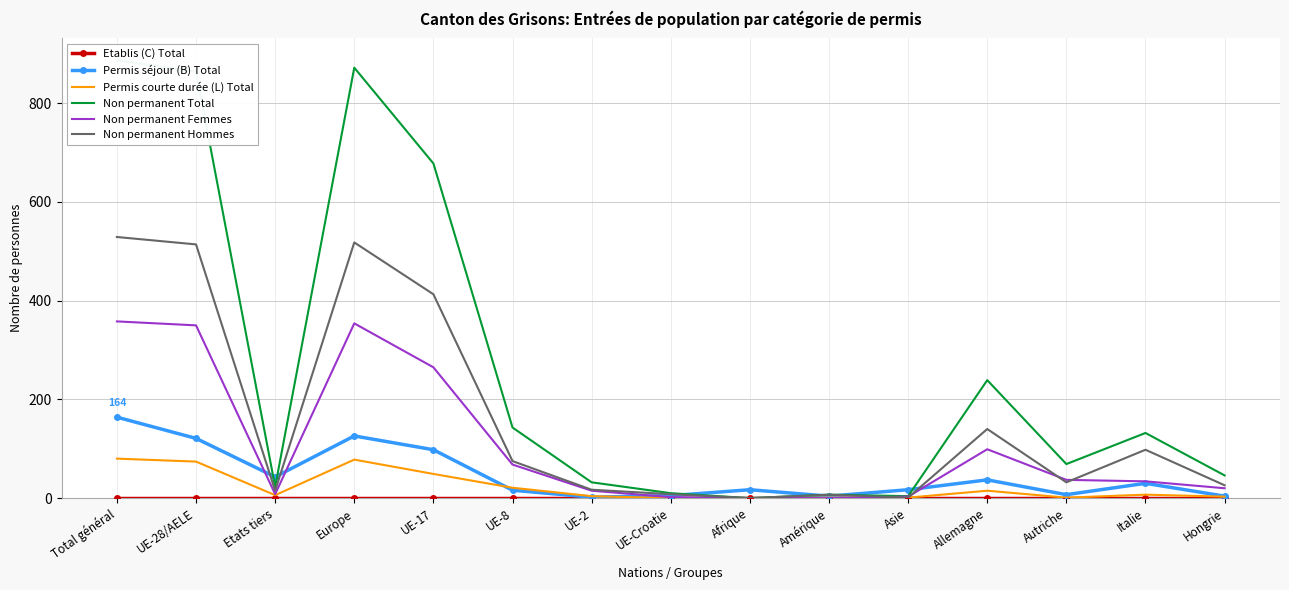

Between Asie and Etats tiers, which is larger?

Asie